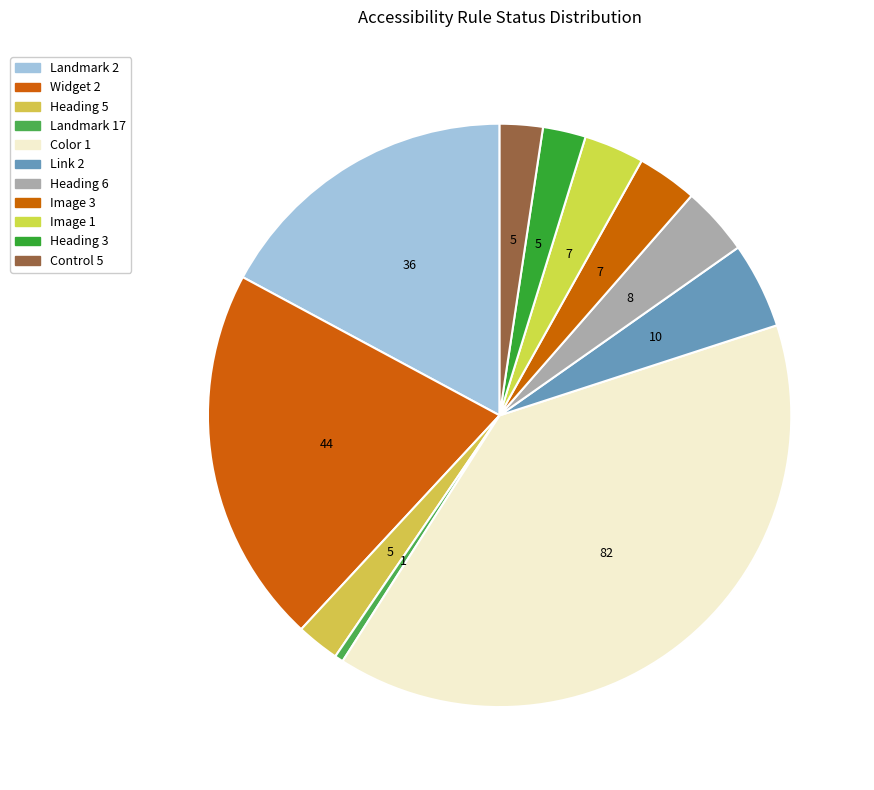

How many segments does this pie chart have?

11